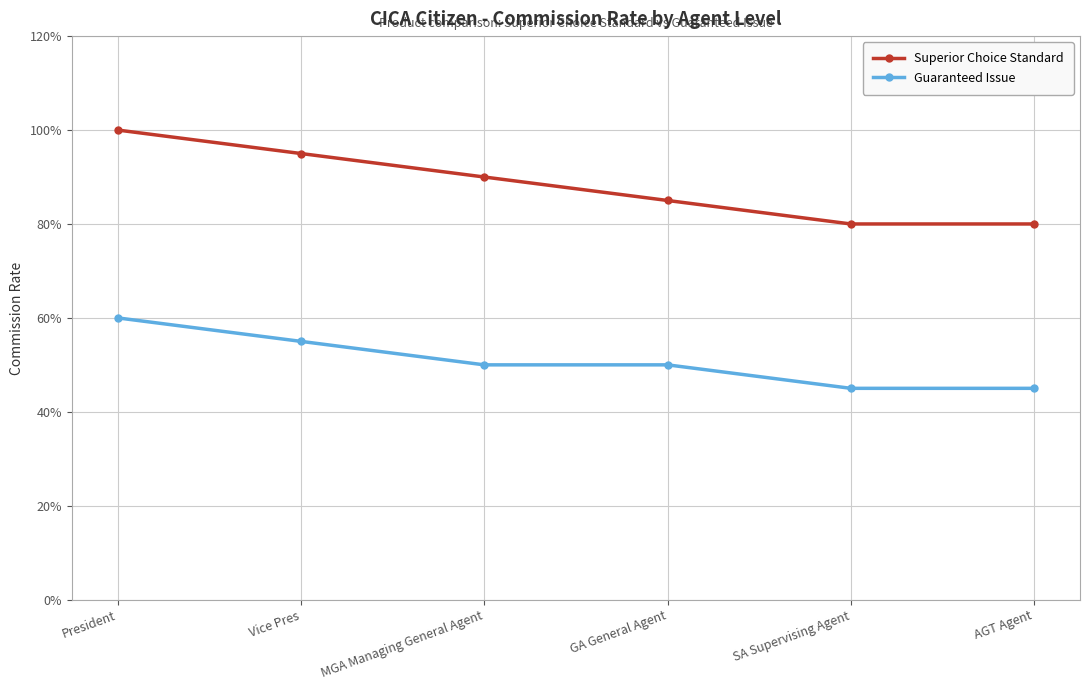

What is the label of the 5th point from the left?

SA Supervising Agent